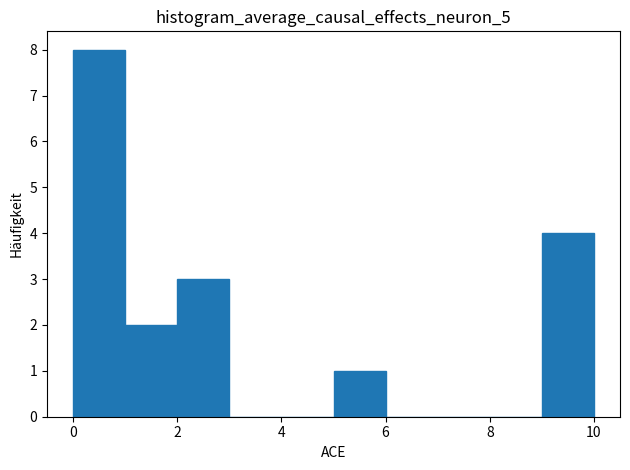

How tall is the bar that spans 1 to 2 on the x-axis? The values are not printed on the chart, so give them approximately, as read against the axis.

2